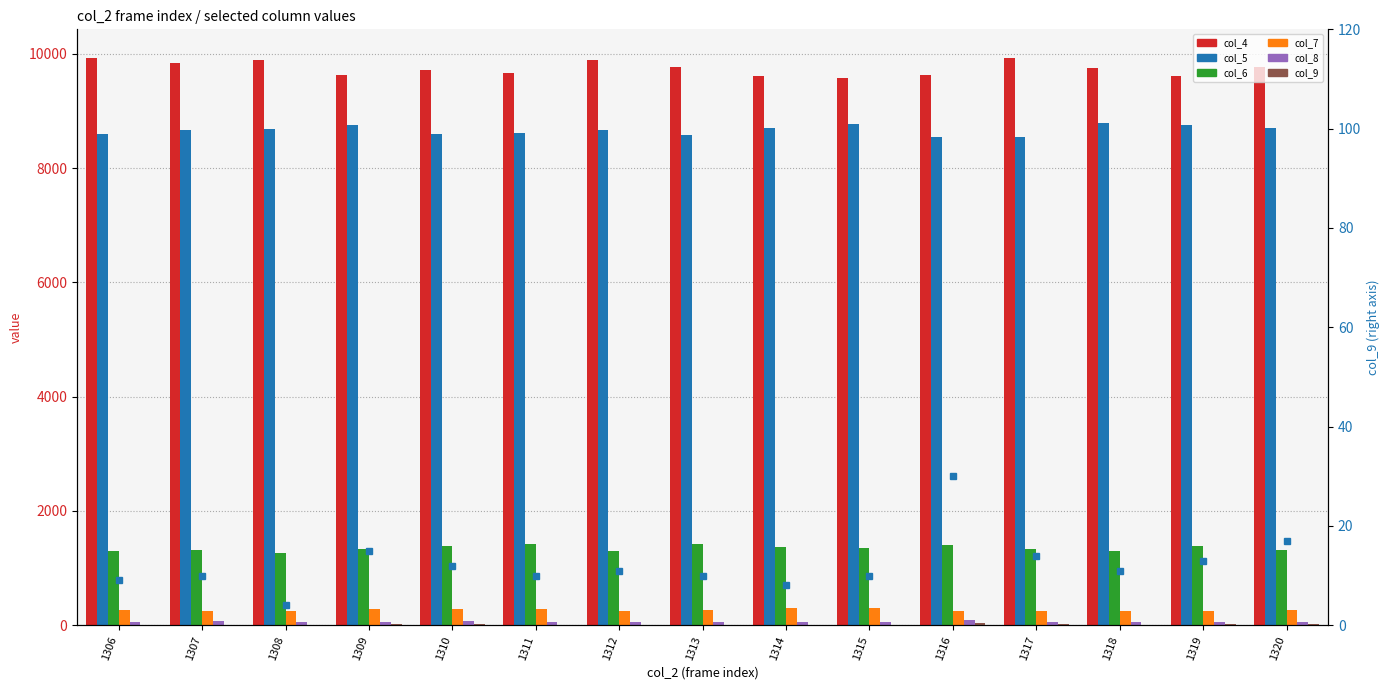

Rank the categories by col_6 value from highest to lowest.

1311, 1313, 1316, 1319, 1310, 1314, 1315, 1317, 1309, 1307, 1320, 1306, 1312, 1318, 1308